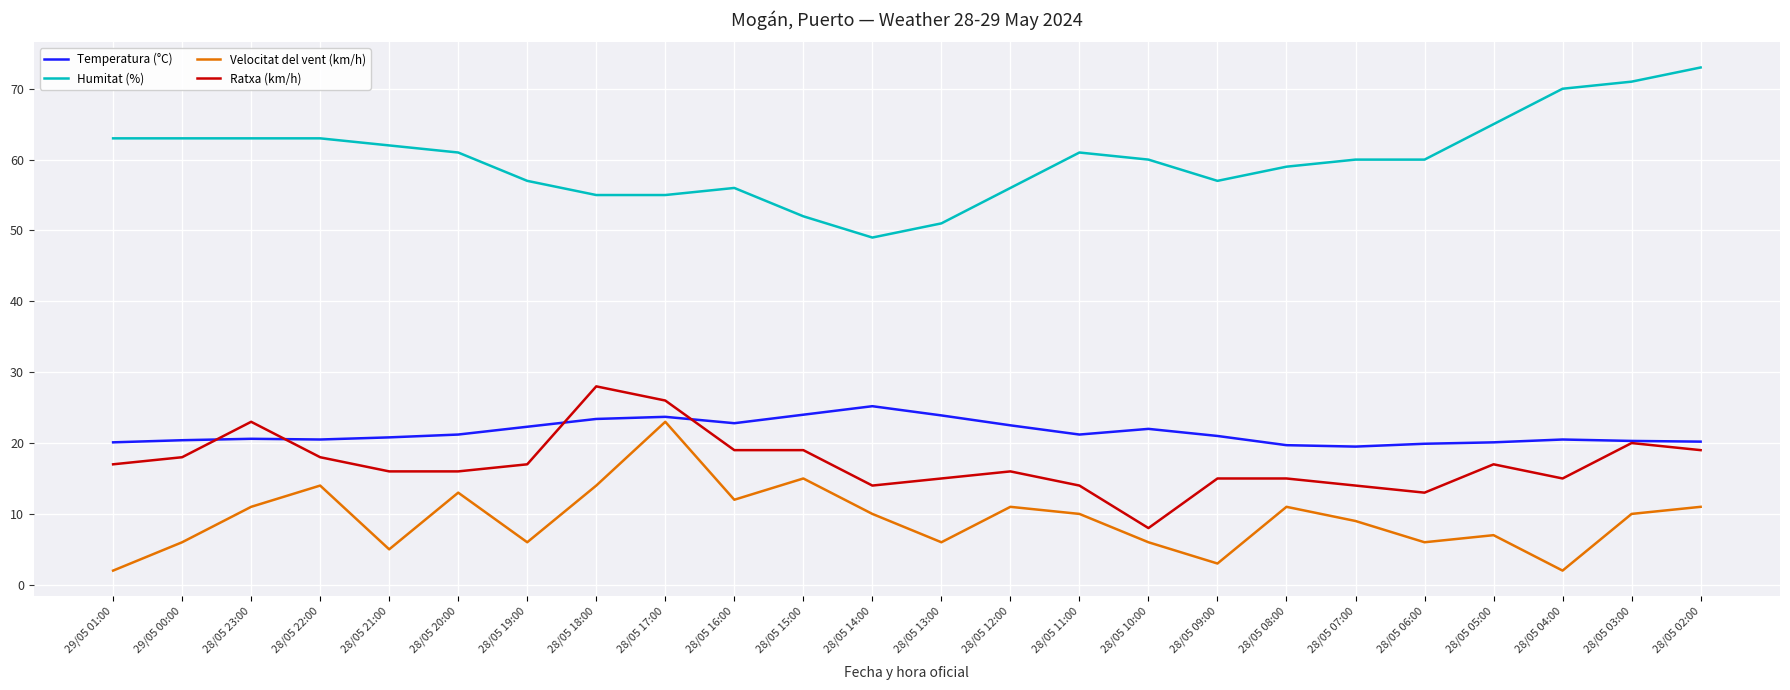

What is the total value across all series at 28/05 11:00?

106.2